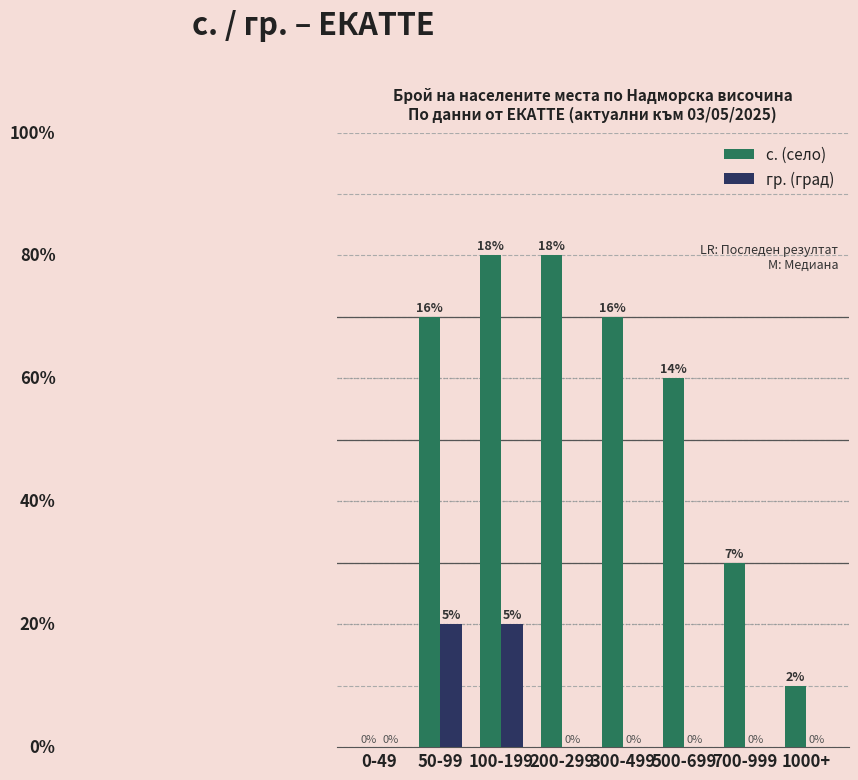

Which series has the largest total across all categories?

с. (село)